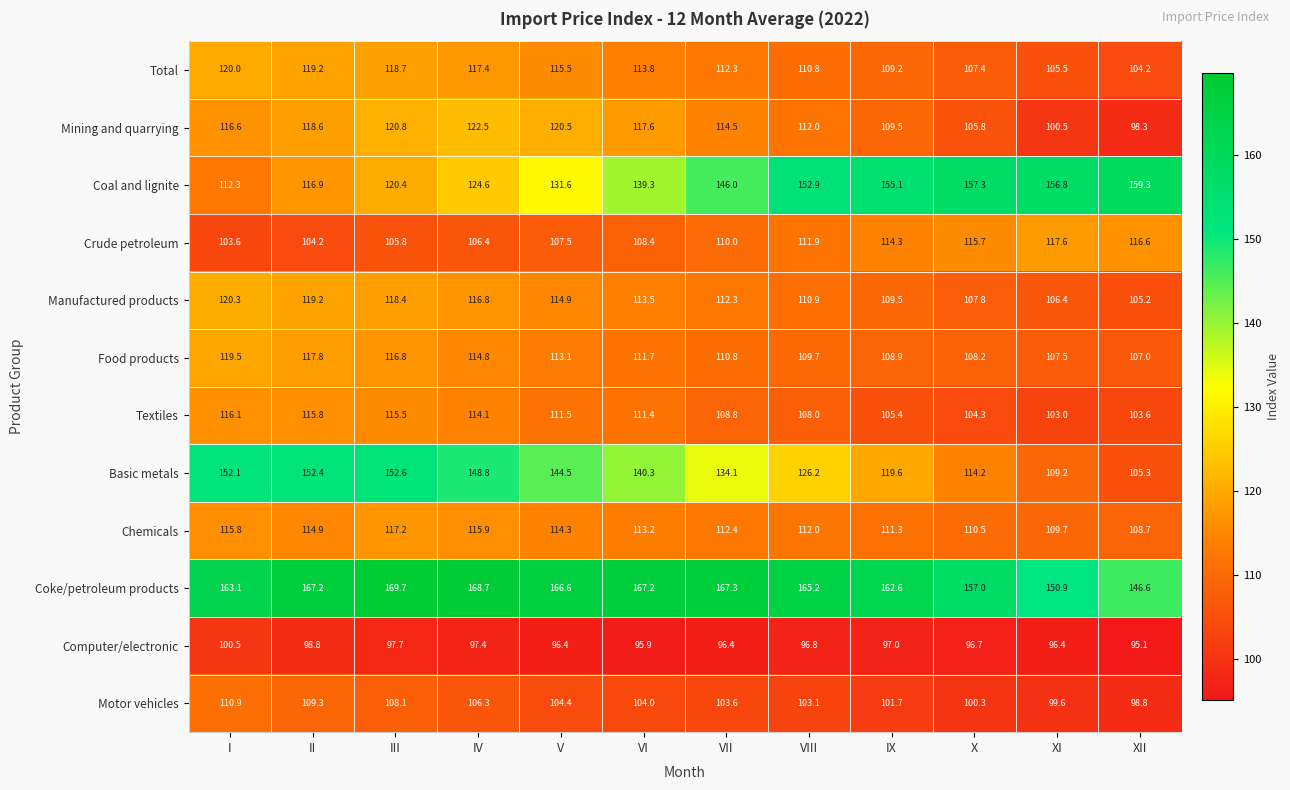

Is it true that Food products equals 108.2 at X?

True